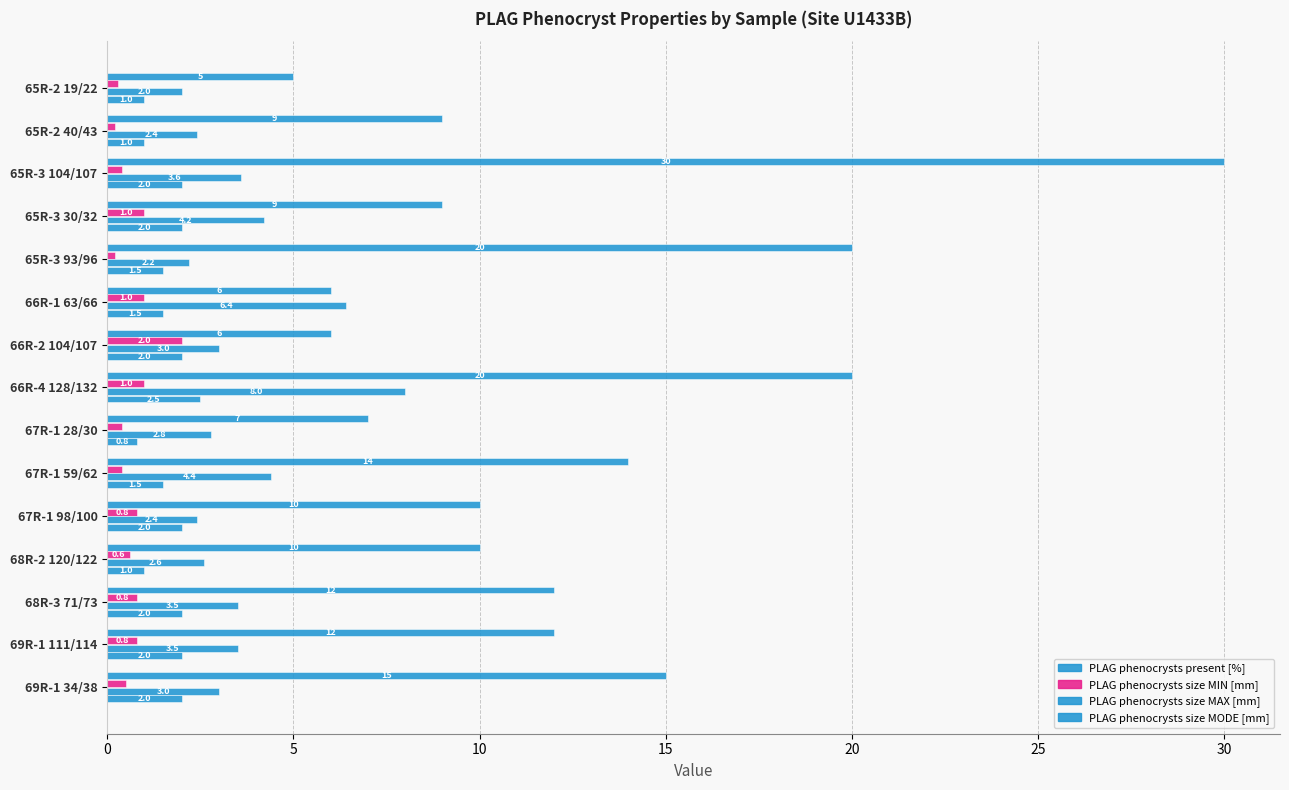

What is the minimum value shown in the chart?

0.2